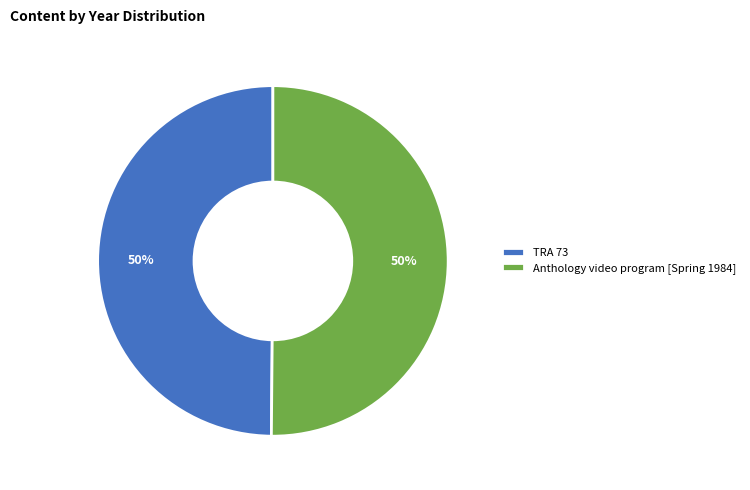

True or false: Anthology video program [Spring 1984] accounts for 50% of the total.

True